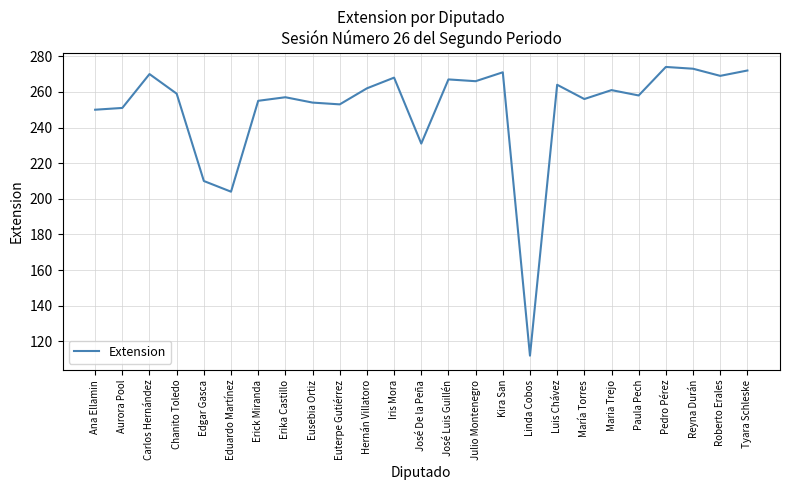

What is the sum of the values at Ana Ellamin and Roberto Erales?

519